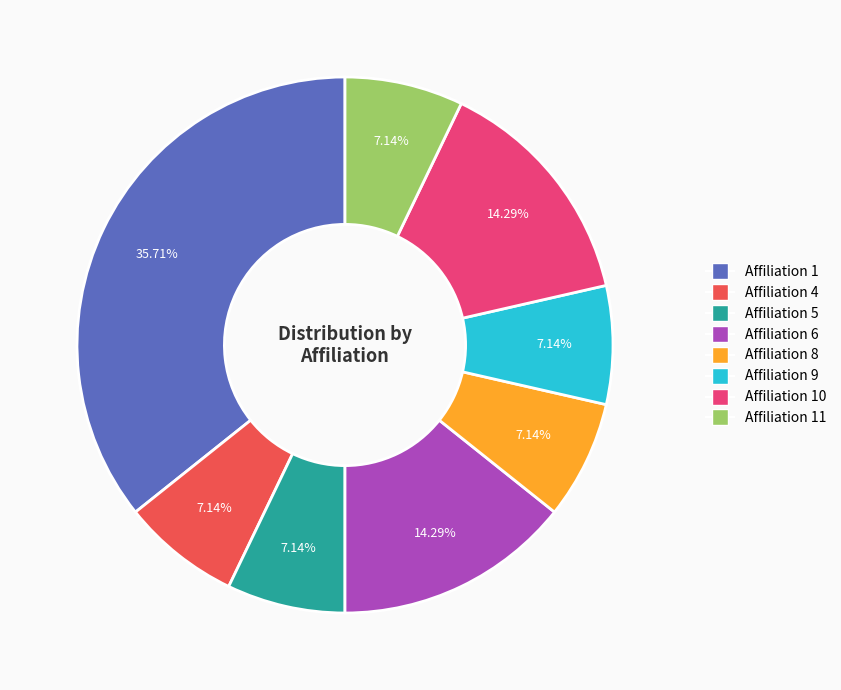

Does any single category account for the majority?

No